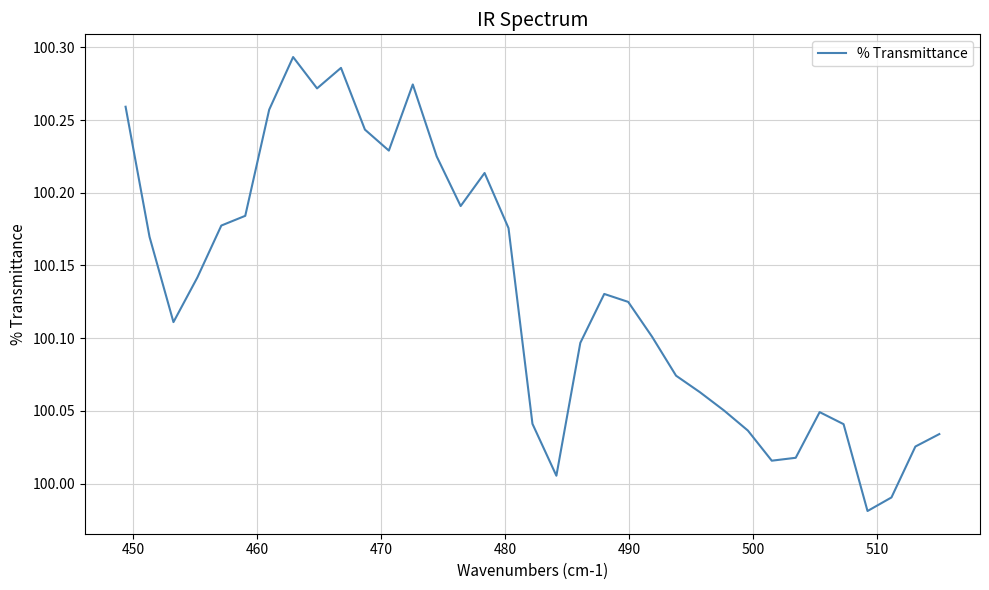

What is the difference between the maximum and minimum values?

0.3